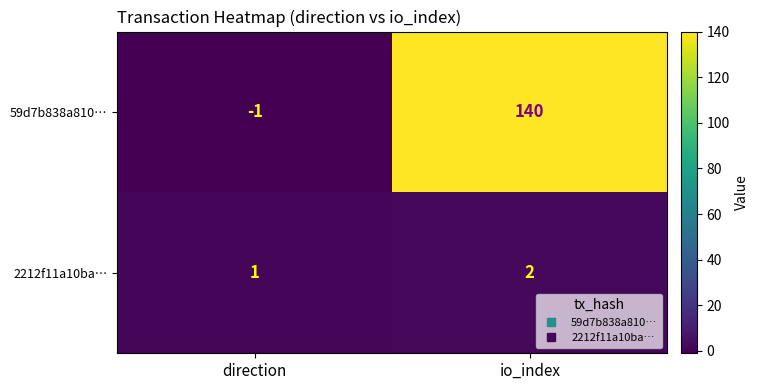

The 59d7b838a810… series shows 251 at io_index. True or false?

False